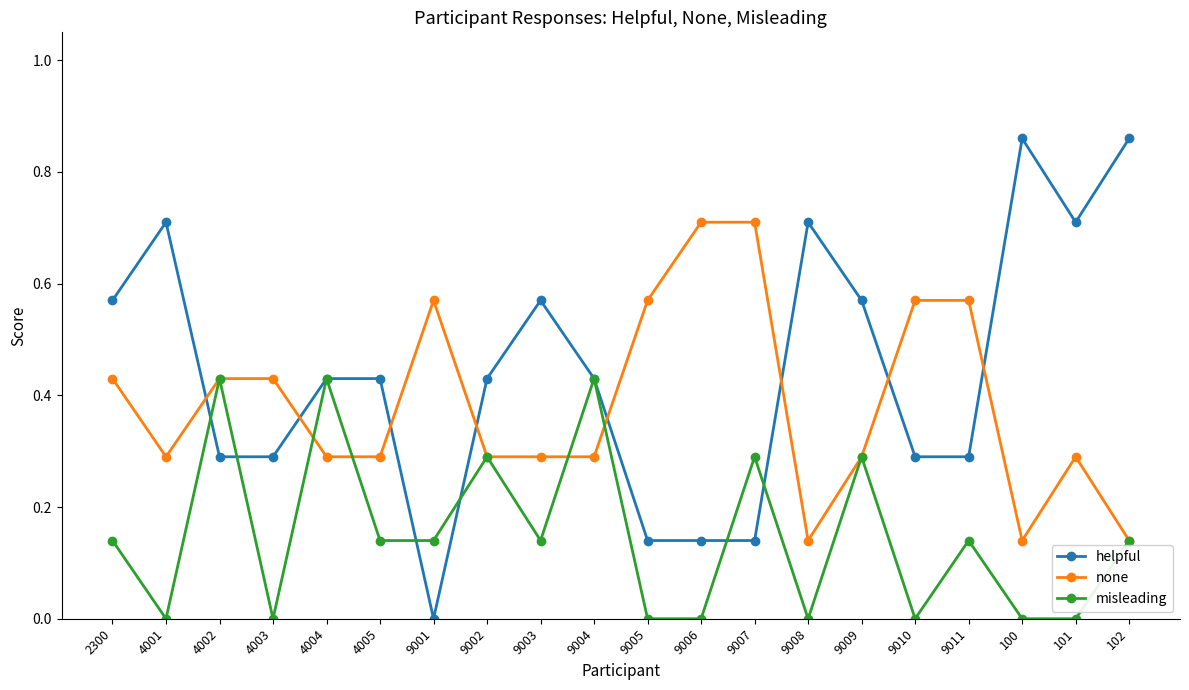

Where is the first local minimum for misleading?

4001